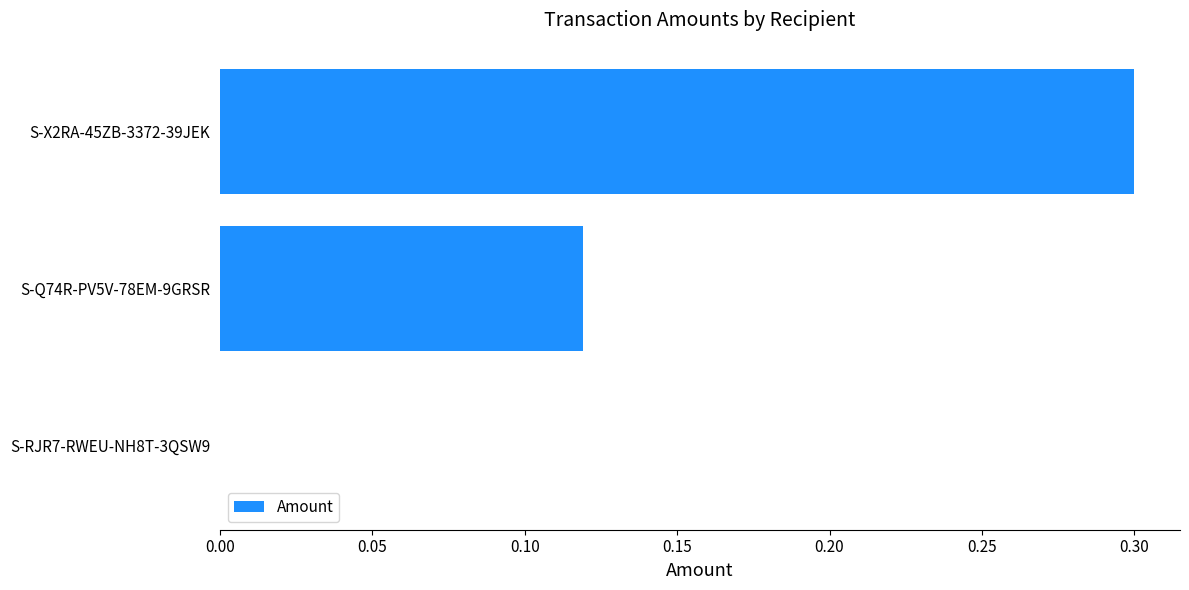

What is the sum of all values?

0.4